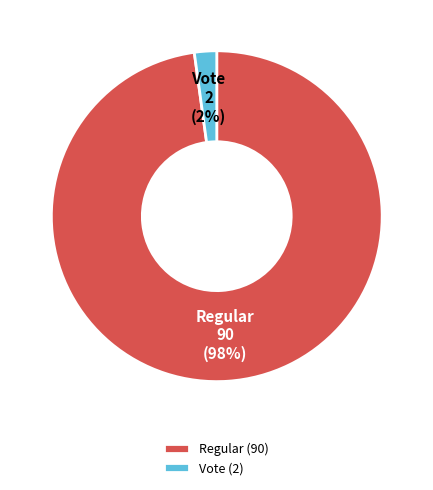

Which category accounts for the majority?

Regular